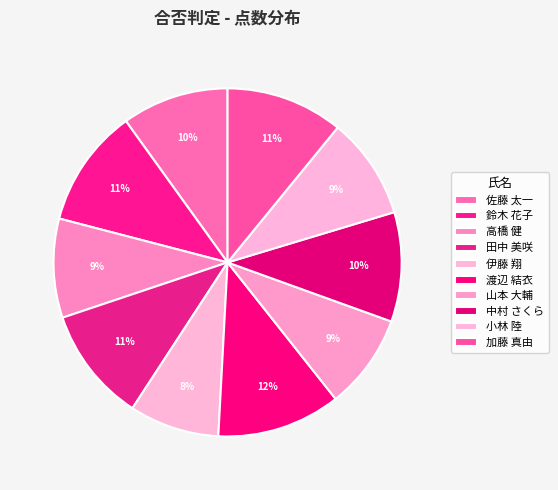

How many slices are in this pie chart?

10